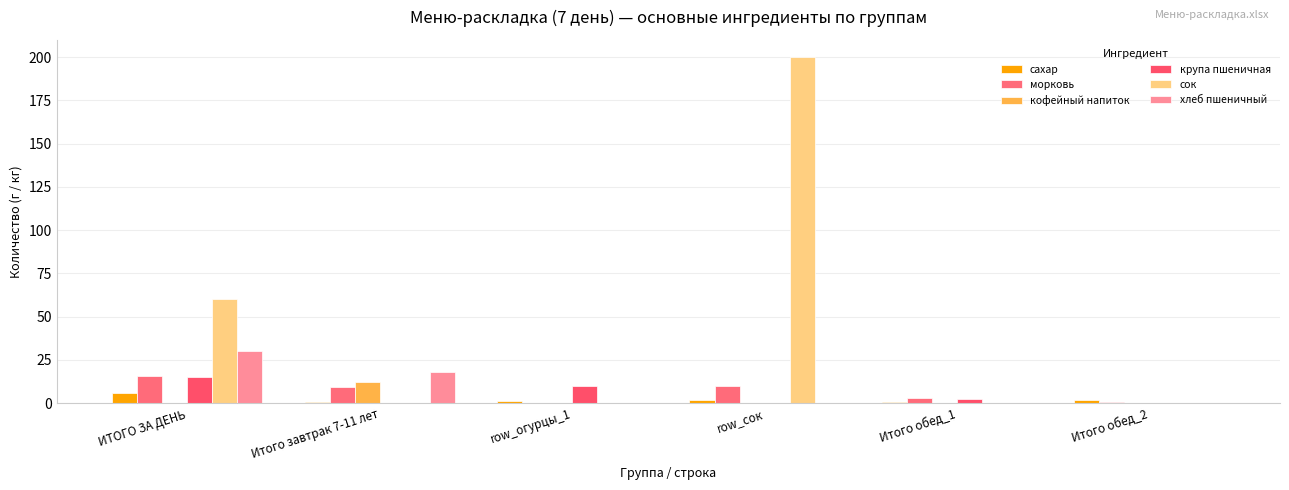

Rank the series at Итого завтрак 7-11 лет from lowest to highest value.

крупа пшеничная, сок, сахар, морковь, кофейный напиток, хлеб пшеничный